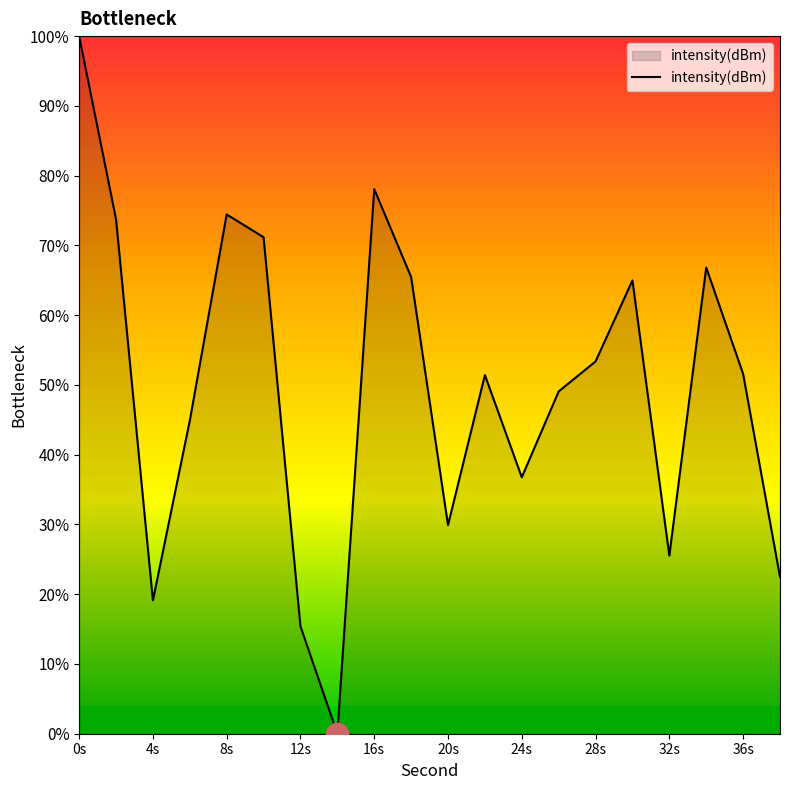

What is the sum of all values?

994.2